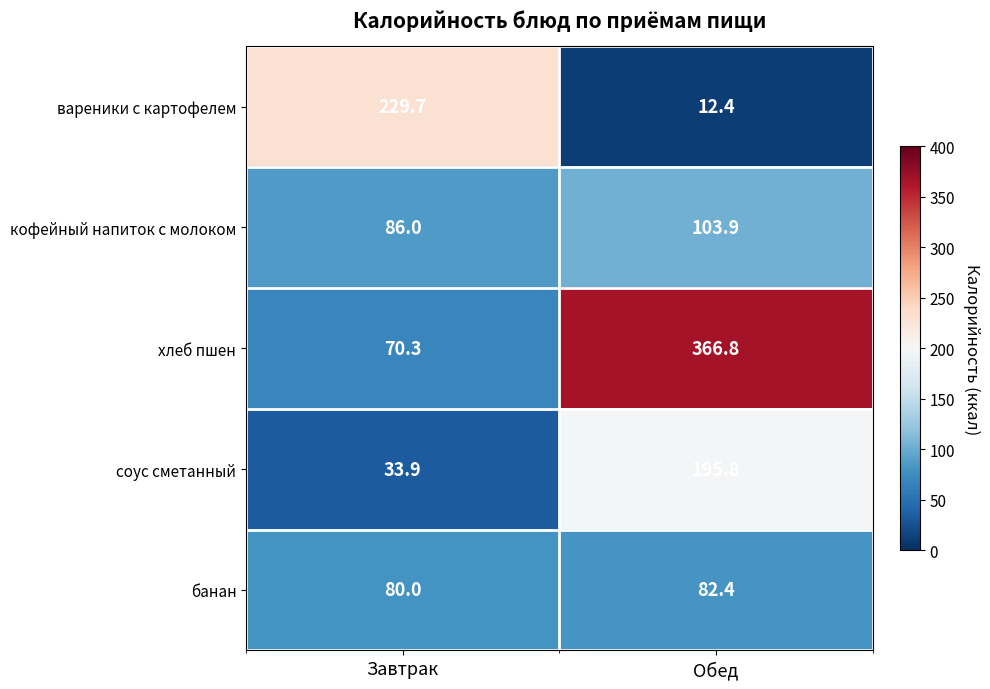

What is the difference between the highest and lowest values at Завтрак?

195.8